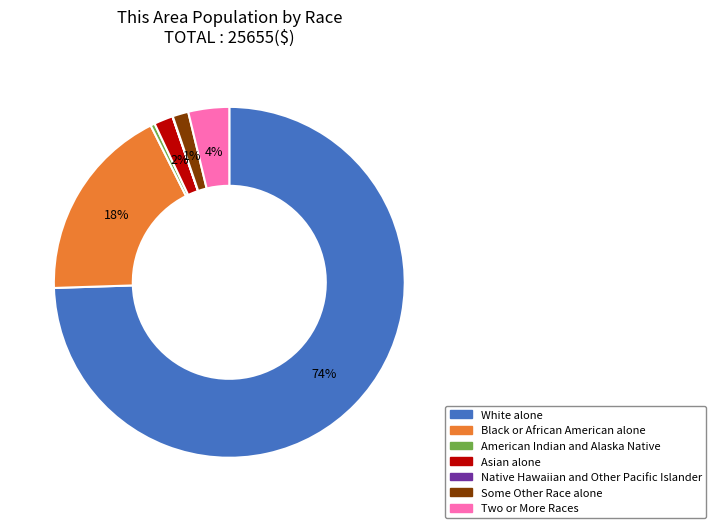

Do American Indian and Alaska Native and Some Other Race alone together represent more than half of the pie?

No